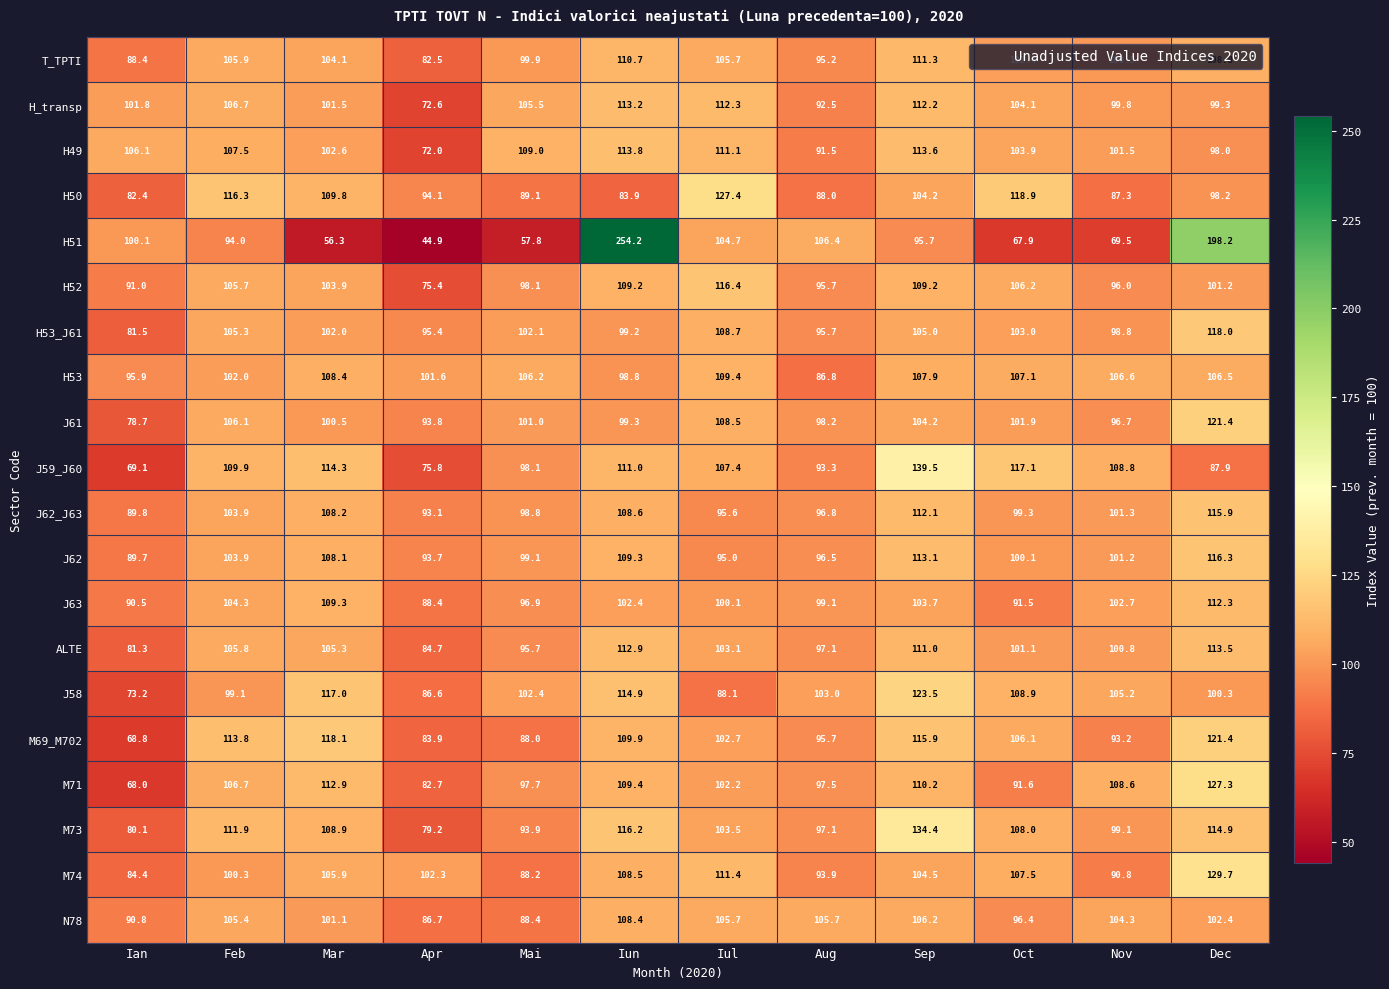

What value does the J59_J60 series have at Oct?

117.1